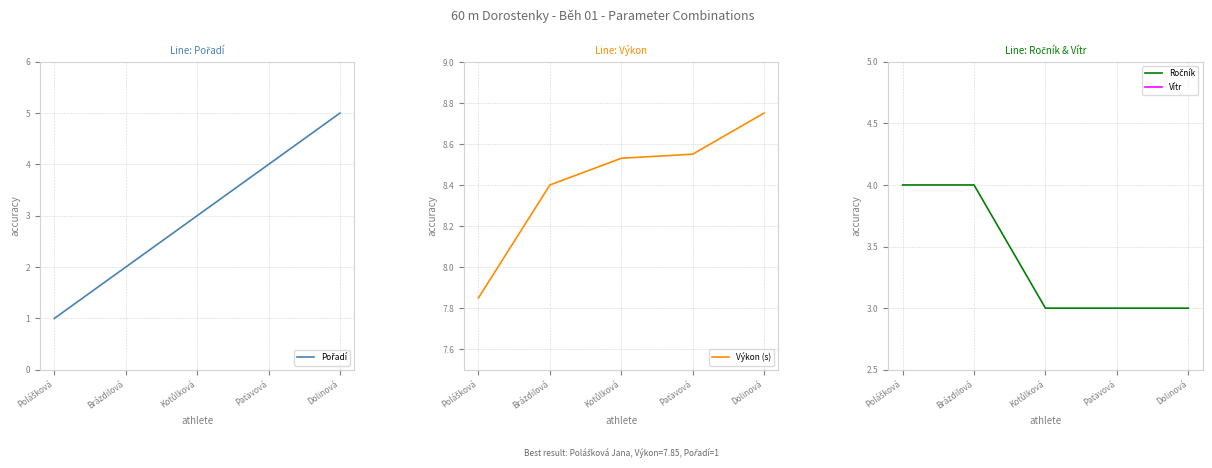

True or false: Ročník and Pořadí cross at least once.

False